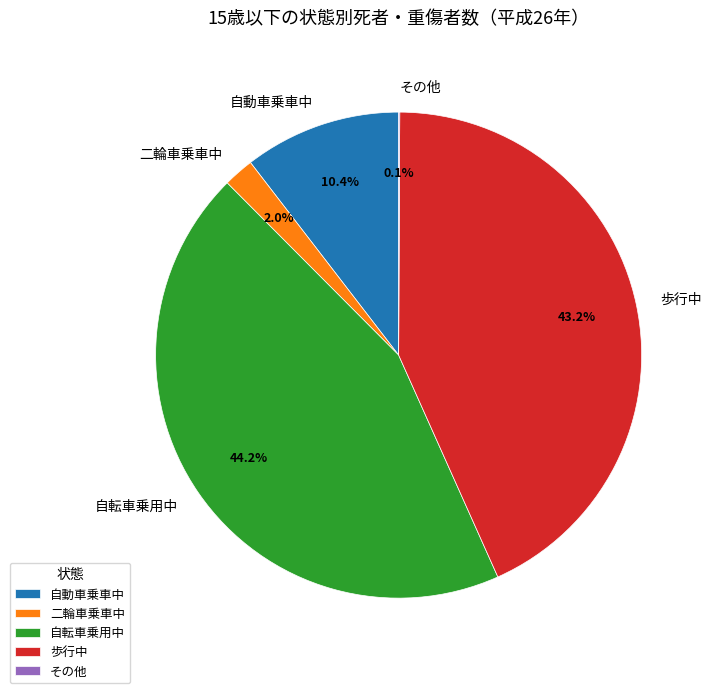

To the nearest percent, what portion does 自転車乗用中 represent?

44%